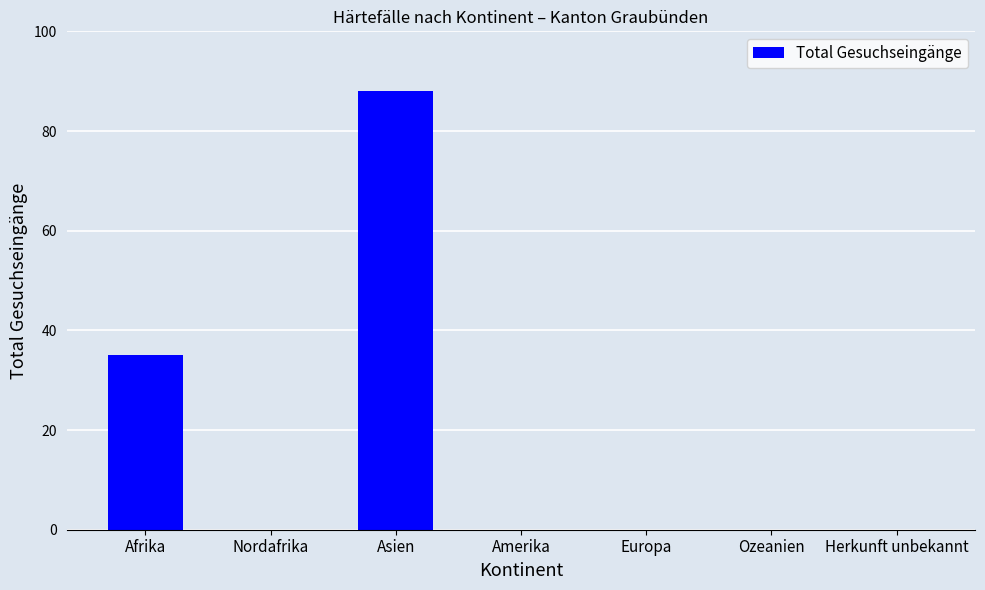

Where is the data nearest to the value 44?

Afrika